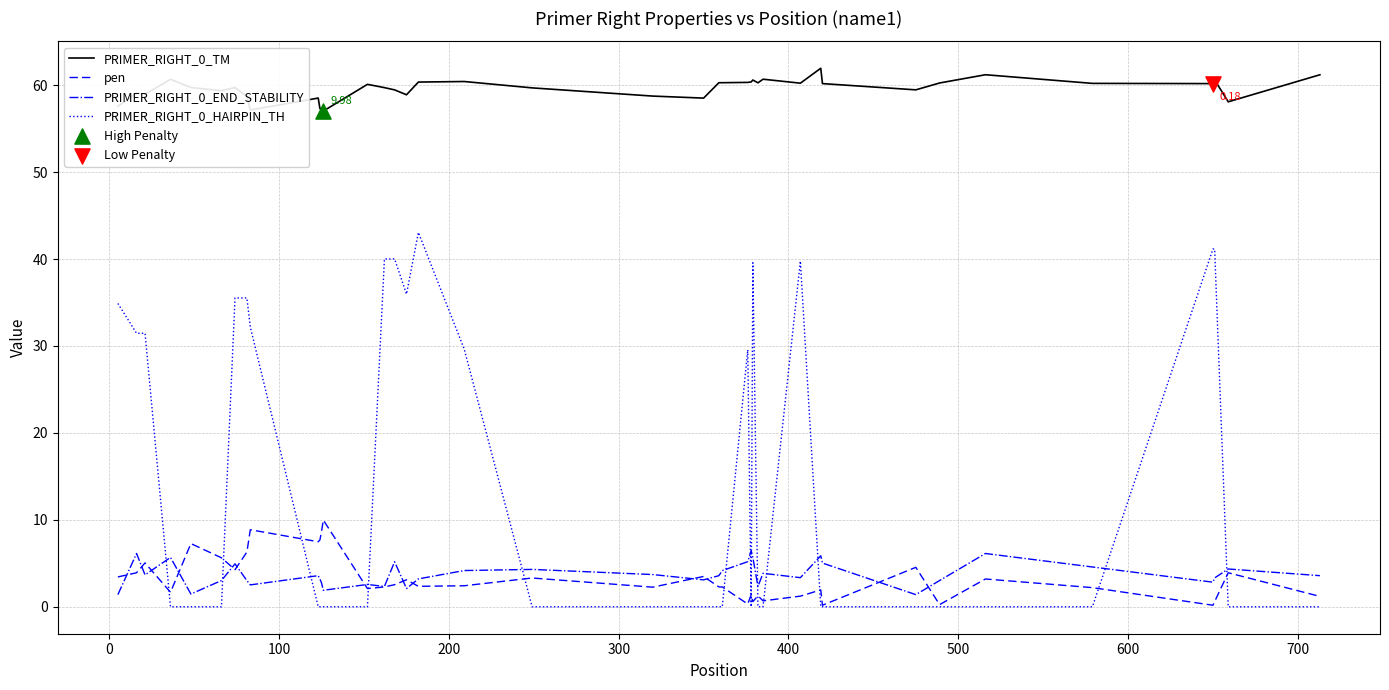

Which series has the largest total across all categories?

PRIMER_RIGHT_0_TM